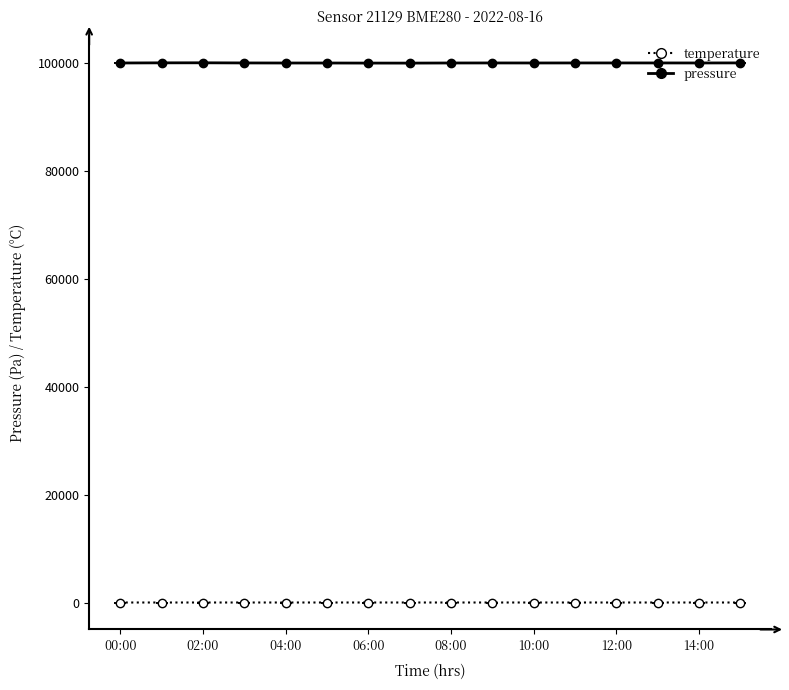

What are all the series names shown in the legend?

temperature, pressure